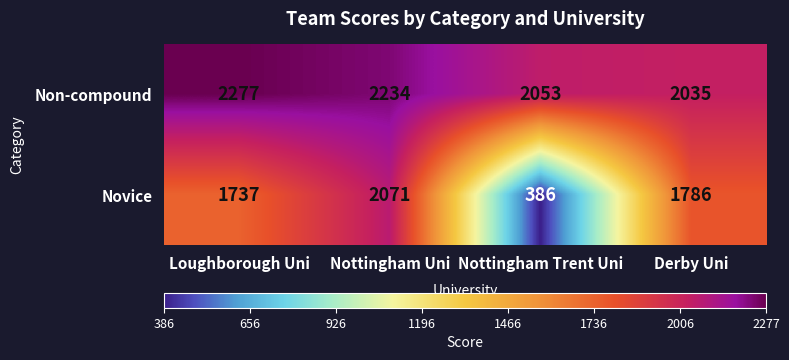

The Novice series shows 2071 at Nottingham Uni. True or false?

True